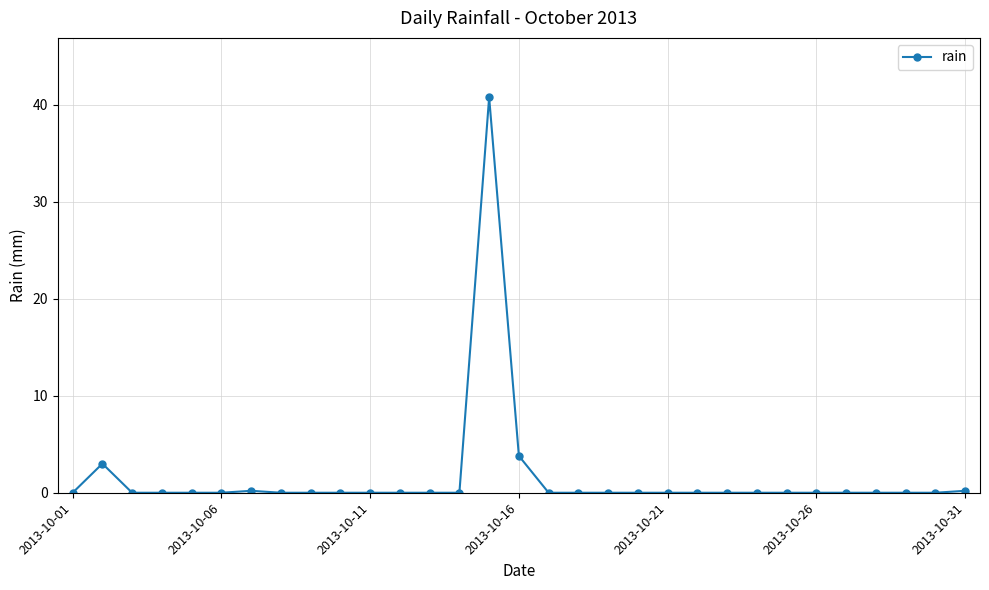

Reading left to right, what are all the values shown in this chart?

0.0	3.0	0.0	0.0	0.0	0.0	0.2	0.0	0.0	0.0	0.0	0.0	0.0	0.0	40.8	3.8	0.0	0.0	0.0	0.0	0.0	0.0	0.0	0.0	0.0	0.0	0.0	0.0	0.0	0.0	0.2